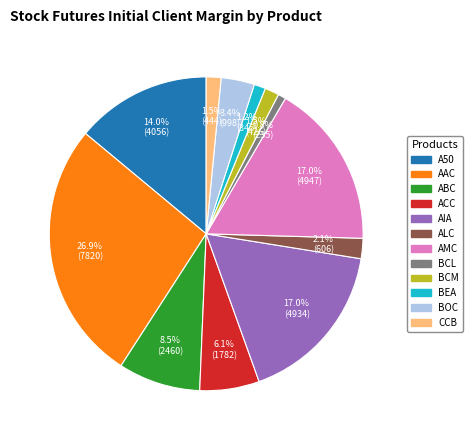

Does any single category account for the majority?

No